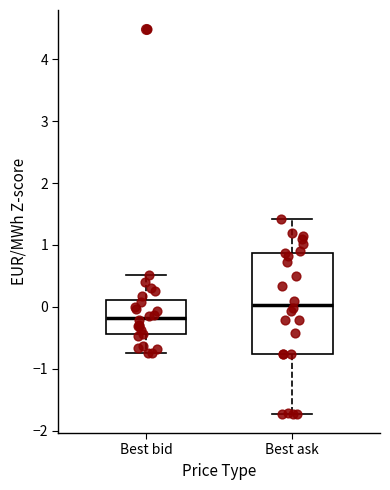

Which box's median line is the highest?

Best ask